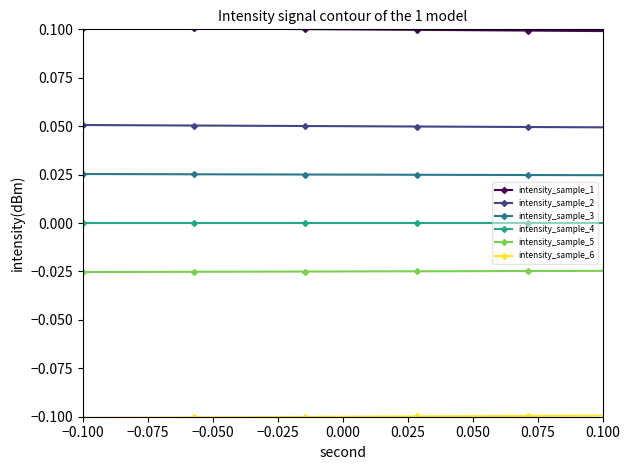

True or false: intensity_sample_5 and intensity_sample_2 cross at least once.

False